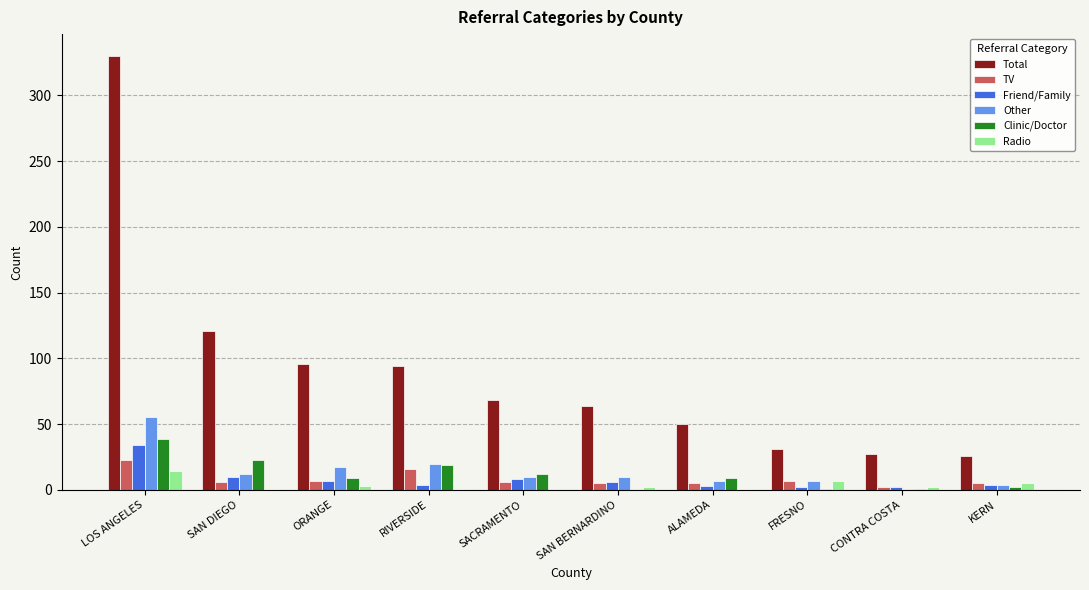

At which category is the sum across all series the highest?

LOS ANGELES